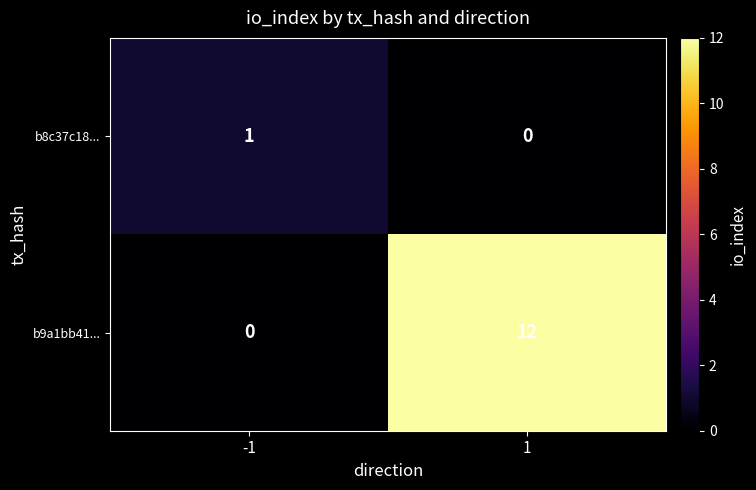

How many distinct data groups are displayed?

2